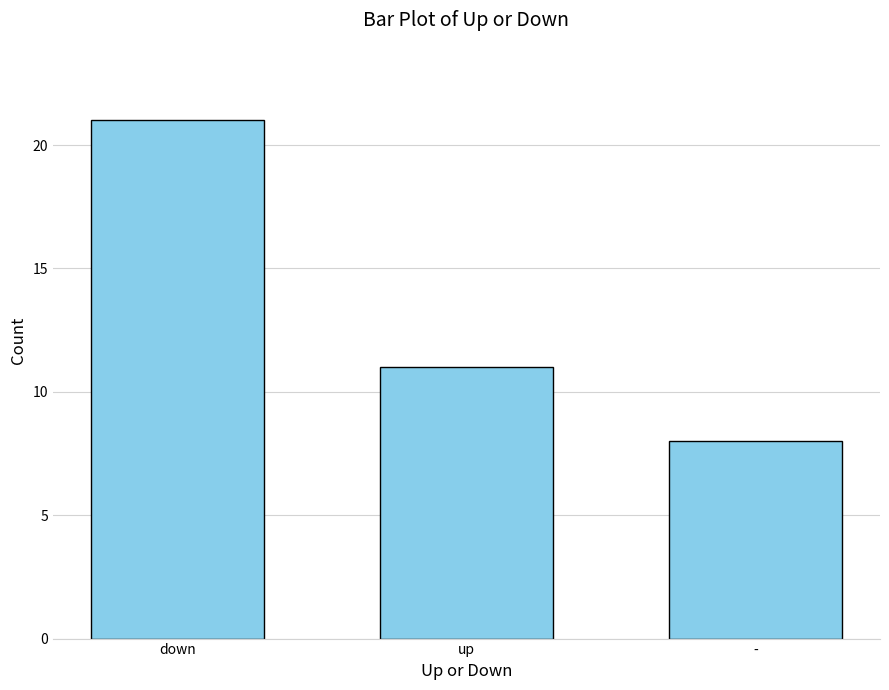

At which label does the data first exceed 11?

down